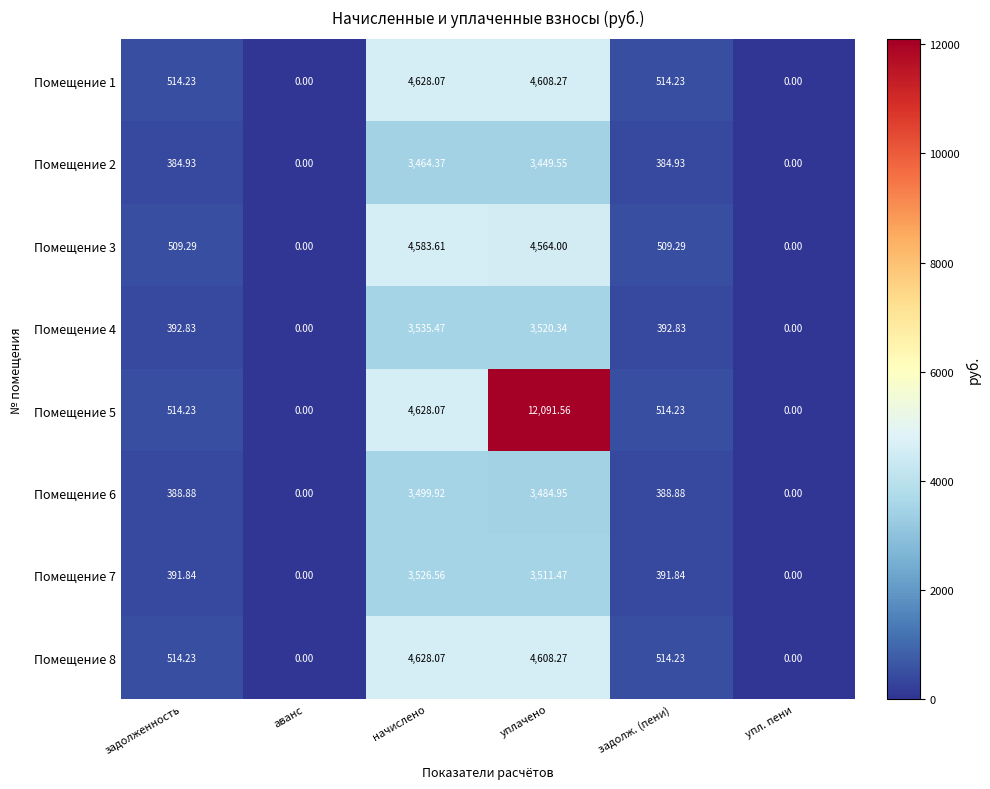

Which category has the highest value across all series?

уплачено